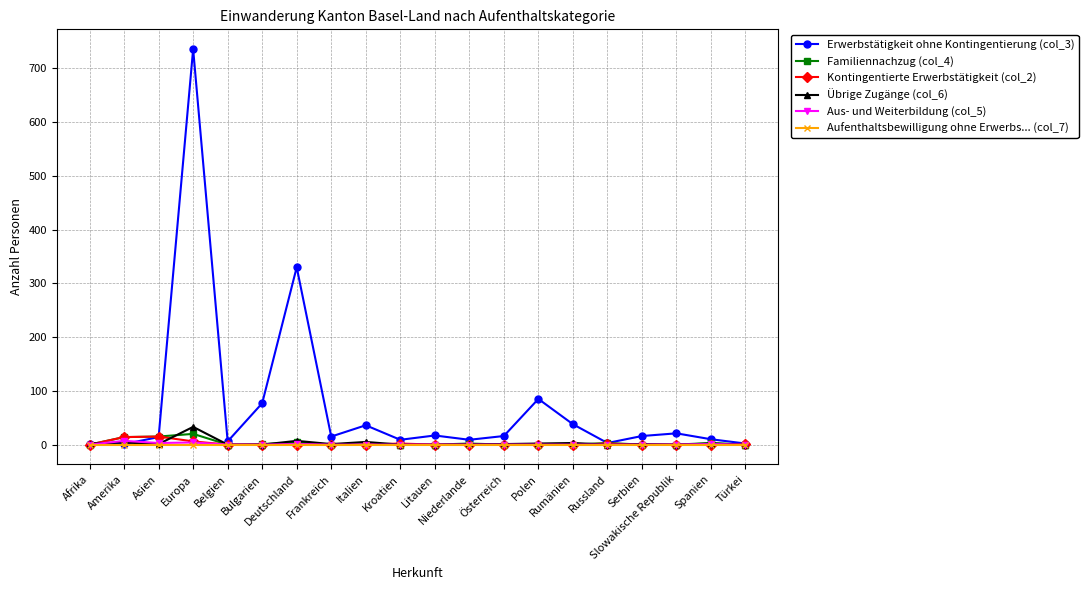

How many categories are shown in the chart?

20